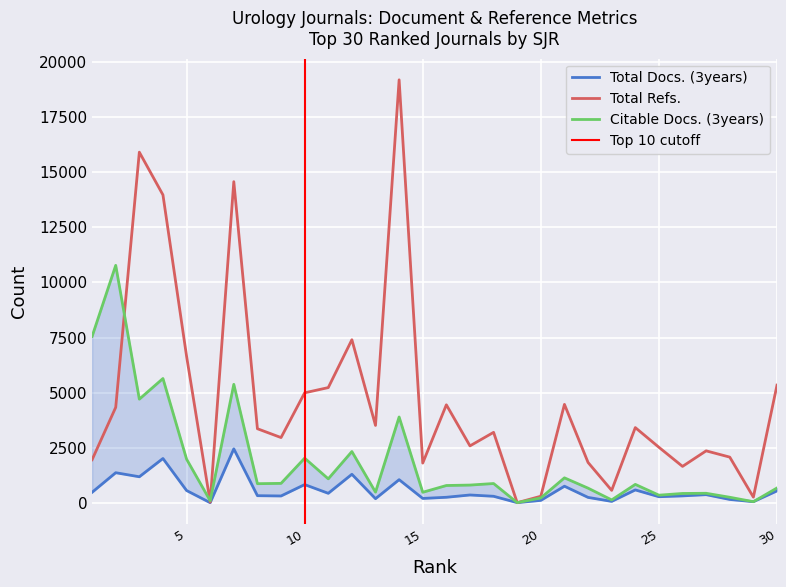

Where is the first local minimum for Citable Docs. (3years)?

3